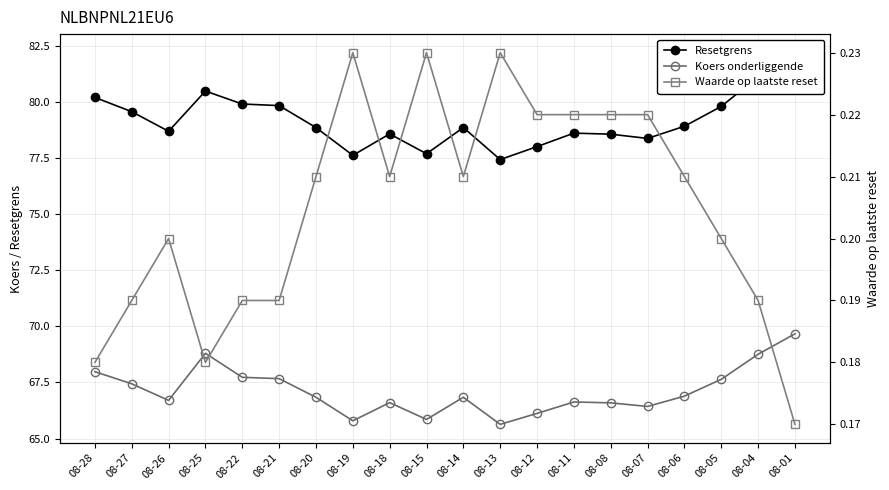

What are all the series names shown in the legend?

Resetgrens, Koers onderliggende, Waarde op laatste reset